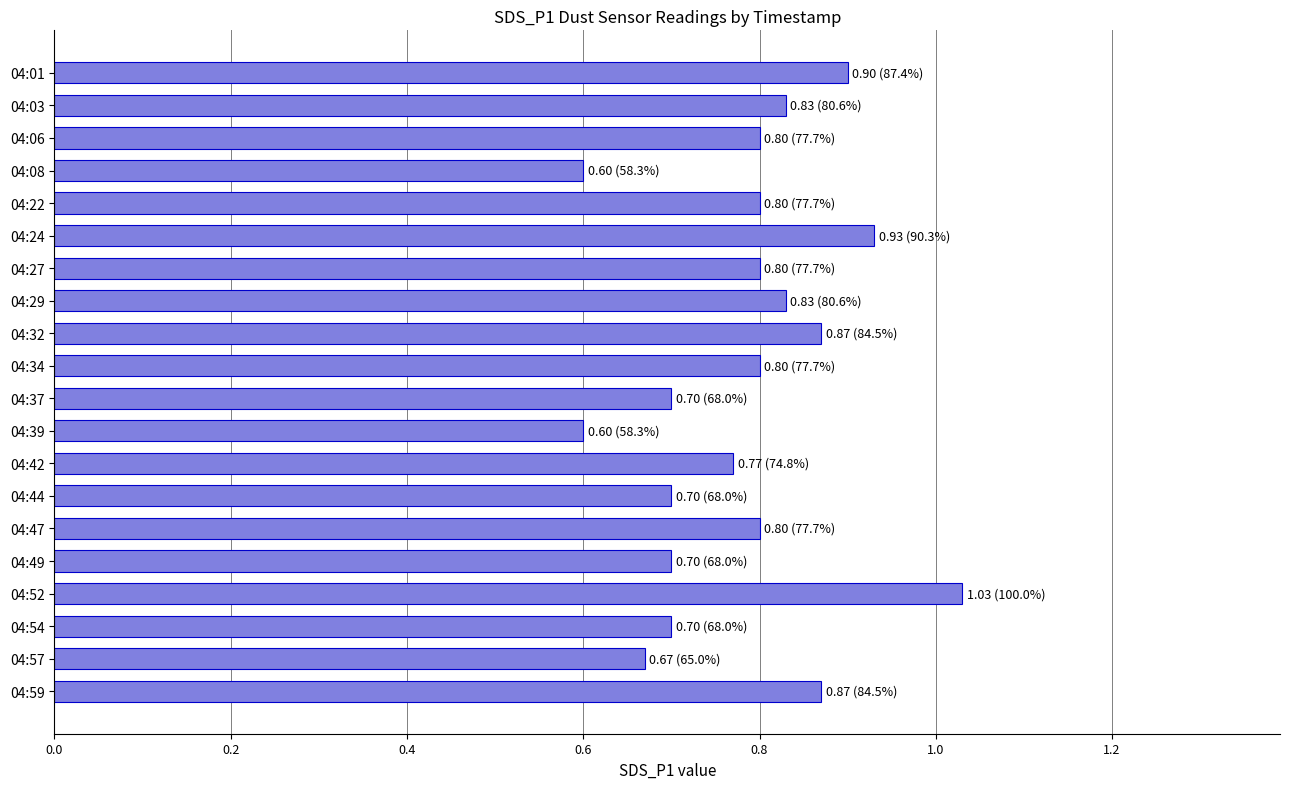

How many data points does each series have?

20